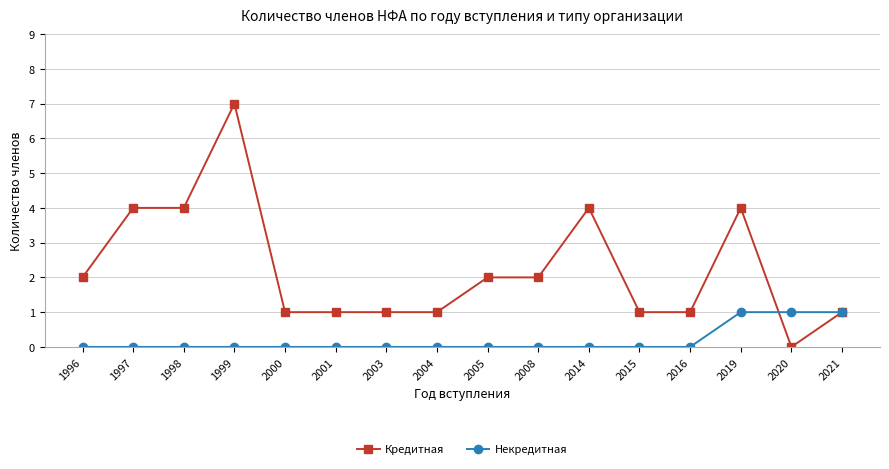

How many values in the Кредитная series are below 2?

8